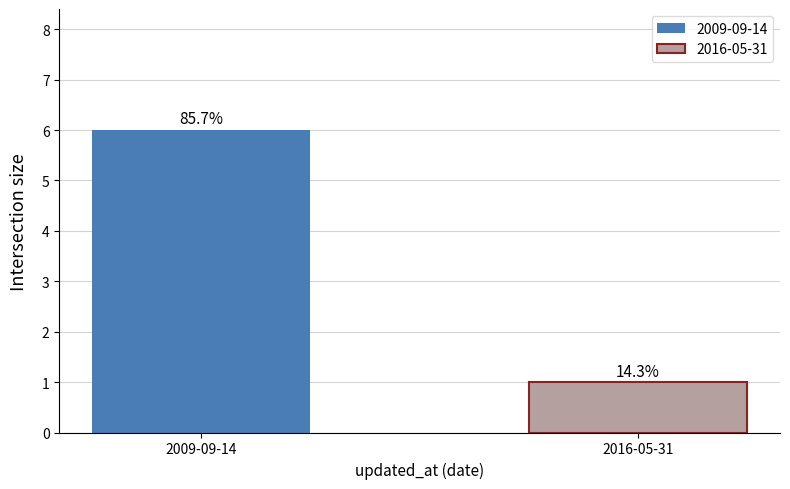

List the labels in order of value, largest first.

2009-09-14, 2016-05-31